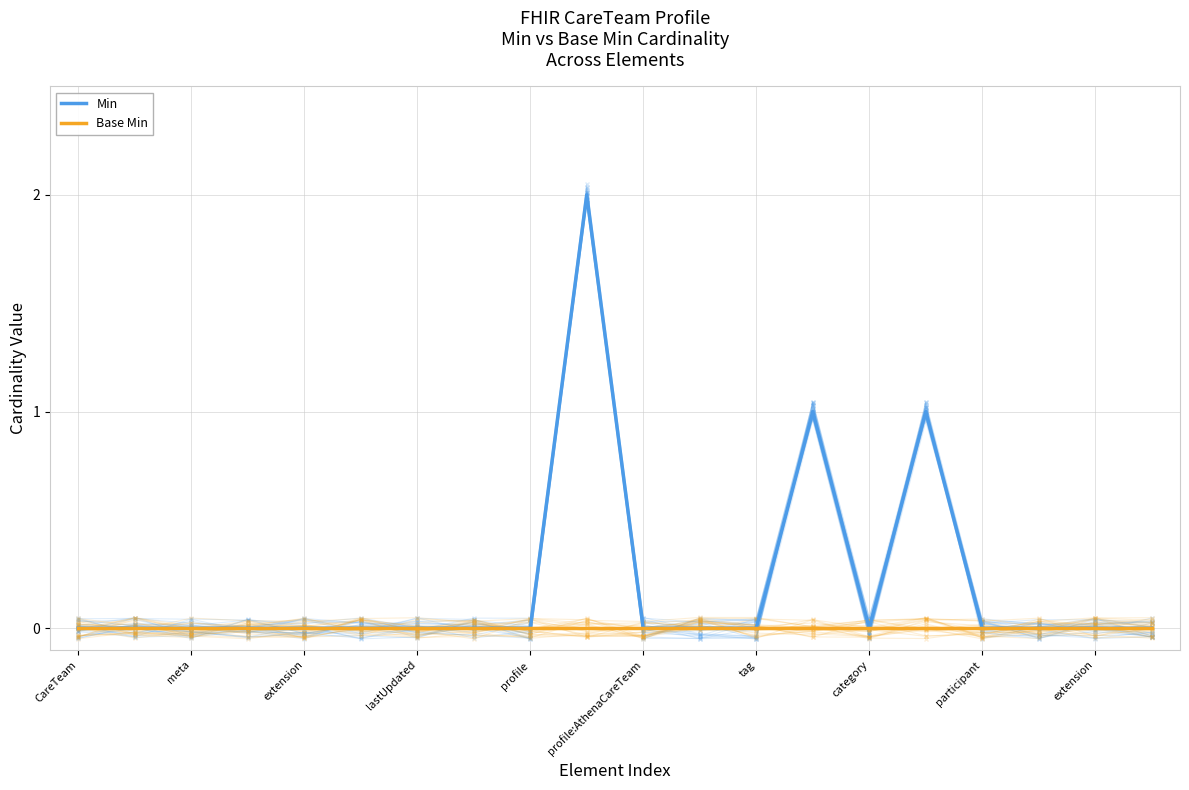

List the series in order of their overall mean, highest first.

Min, Base Min